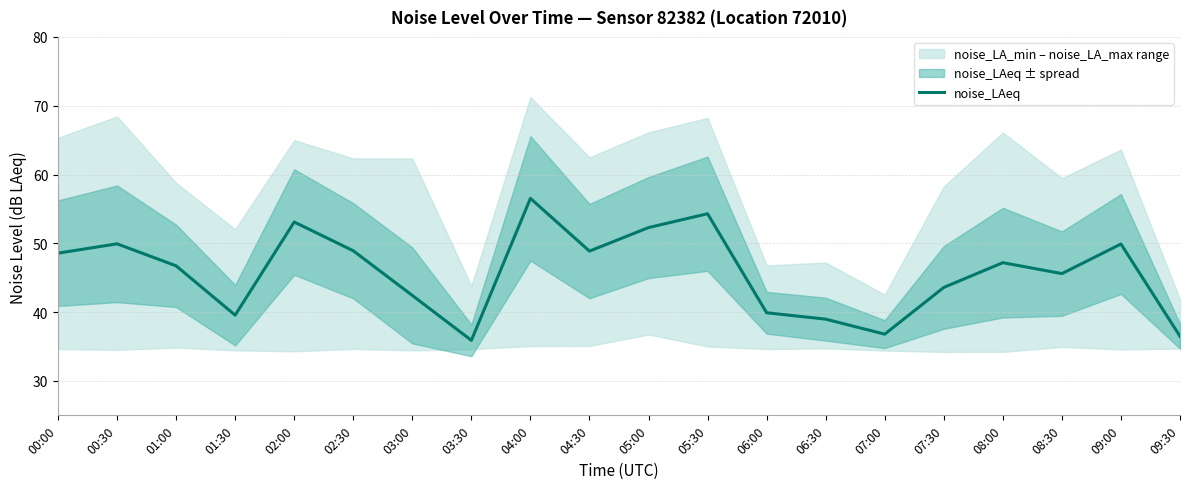

What is the label of the 9th point from the left?

04:00